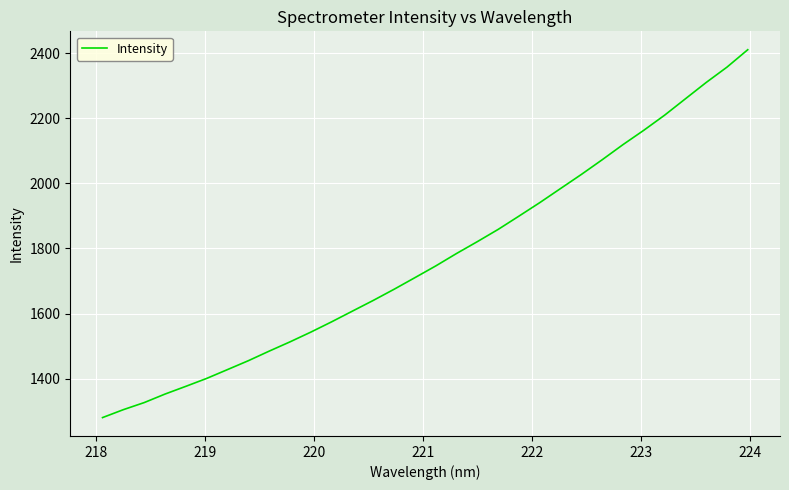

What is the minimum value shown in the chart?

1280.5